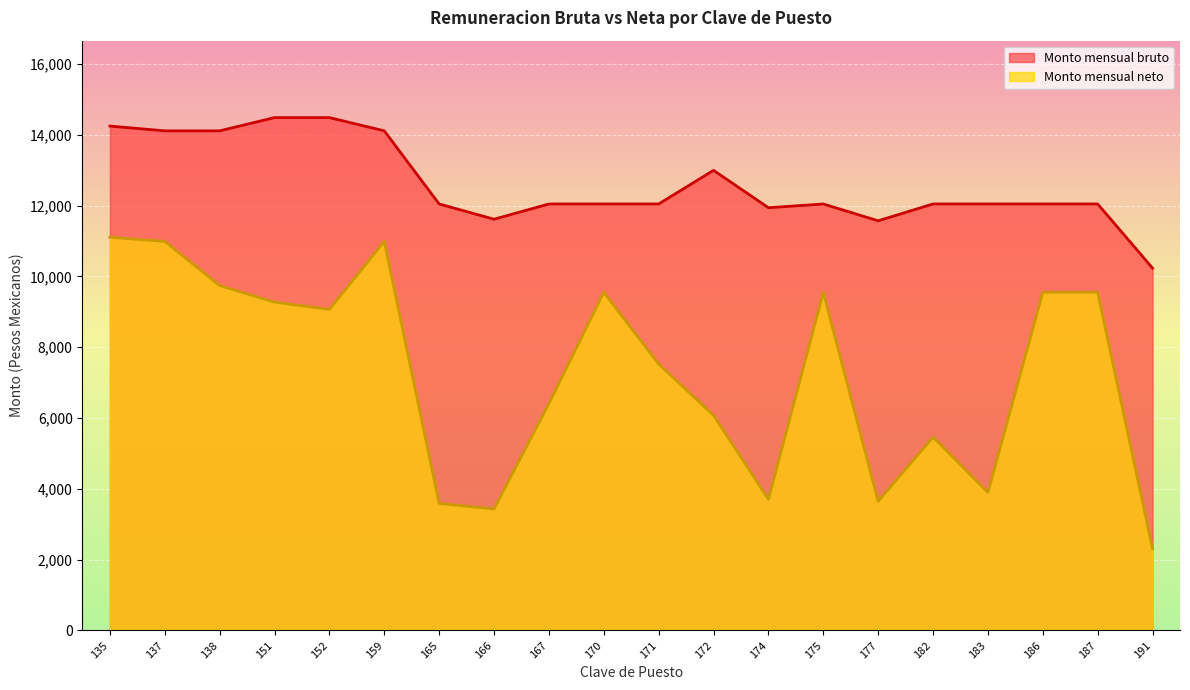

Which category has the highest value in the Monto mensual bruto series?

151